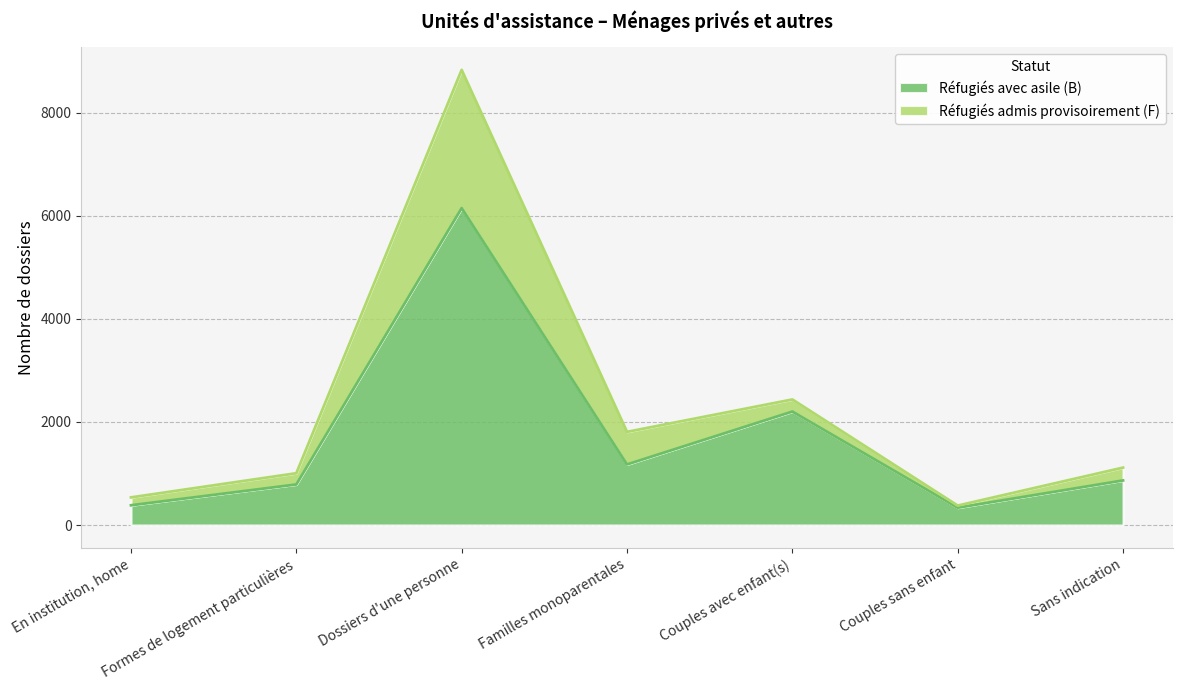

How many values are below 865?

3